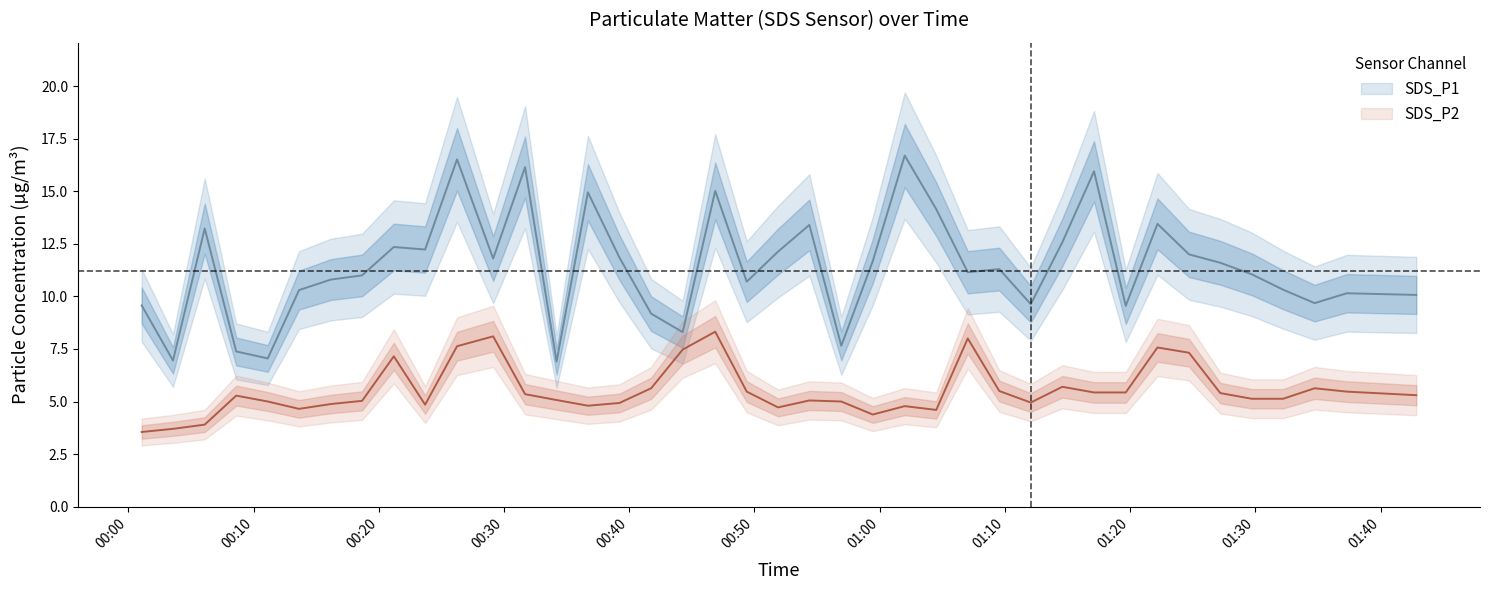

The SDS_P2 series shows 7.3 at 2023/11/28 00:18:40. True or false?

False